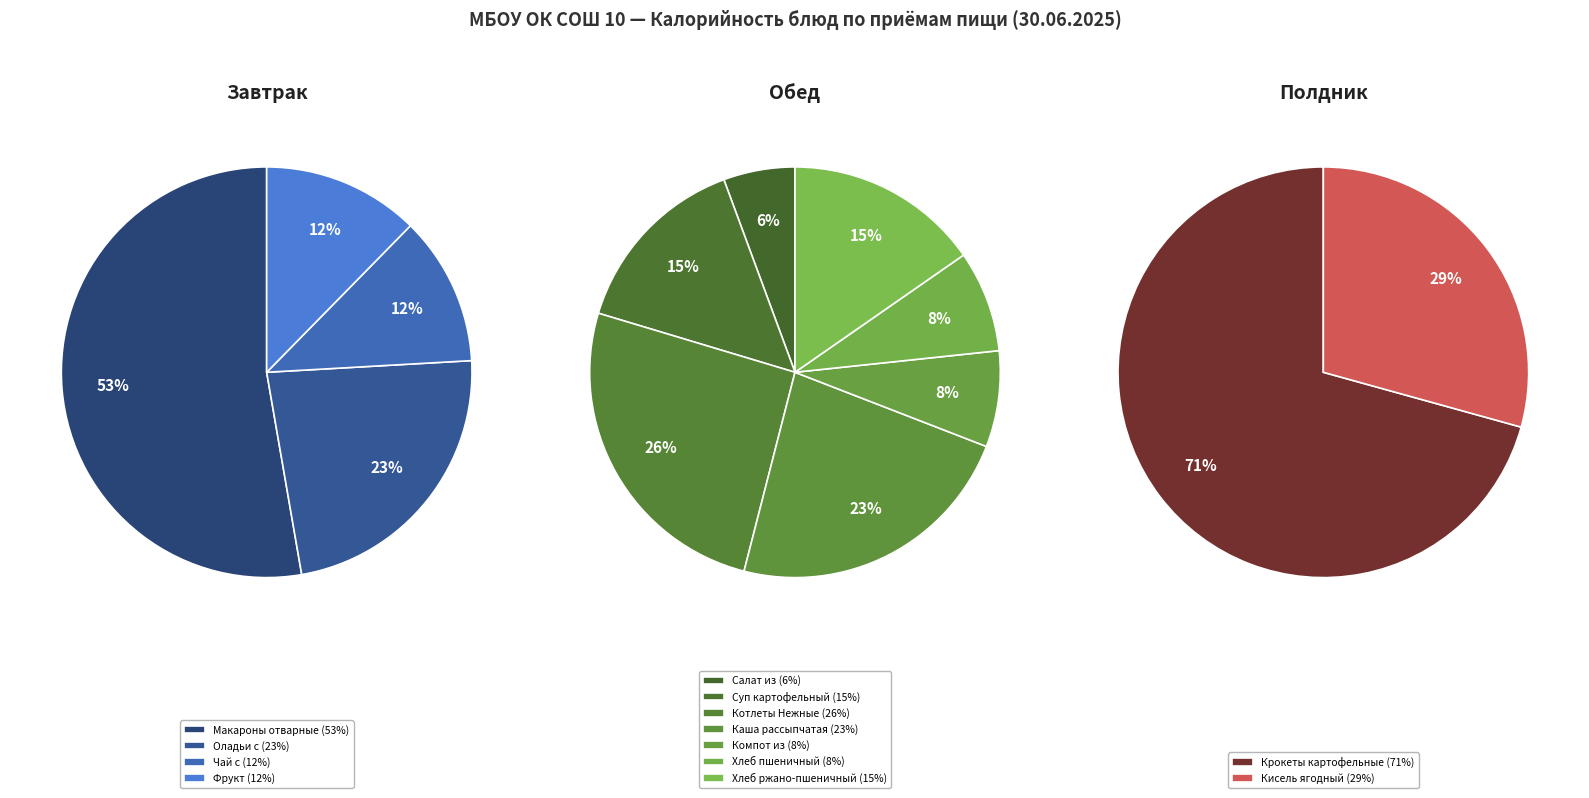

Is the sum of Оладьи с повидлом and Салат из белокочанной капусты greater than half?

No